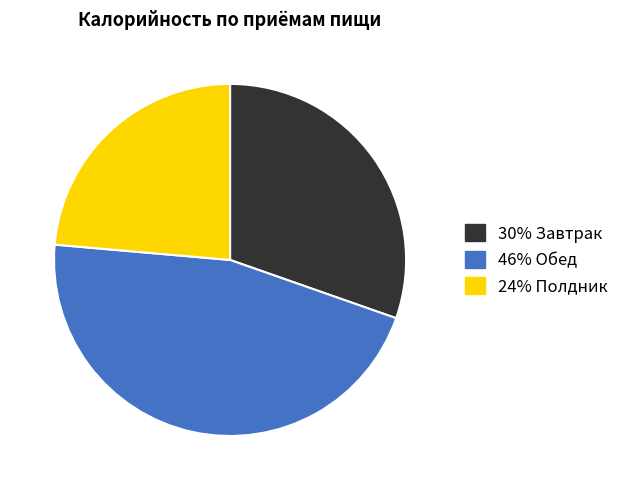

Is there any slice that represents more than half of the pie?

No